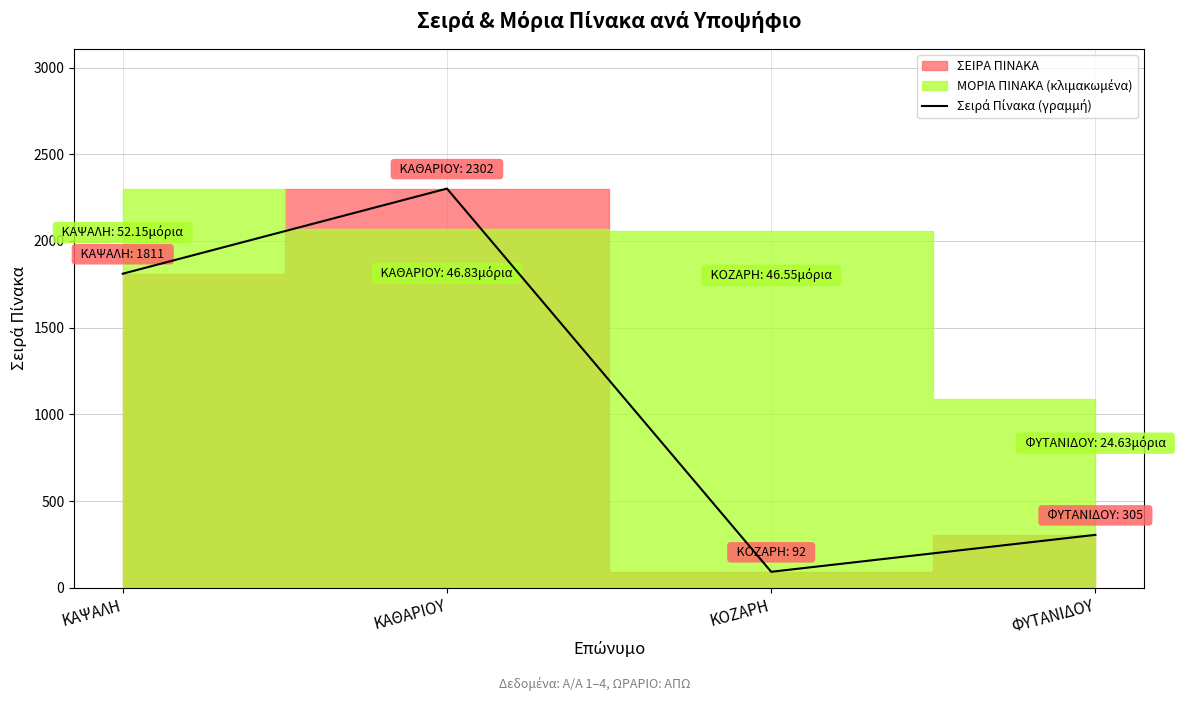

At which label is the value closest to 1197?

ΚΑΨΑΛΗ